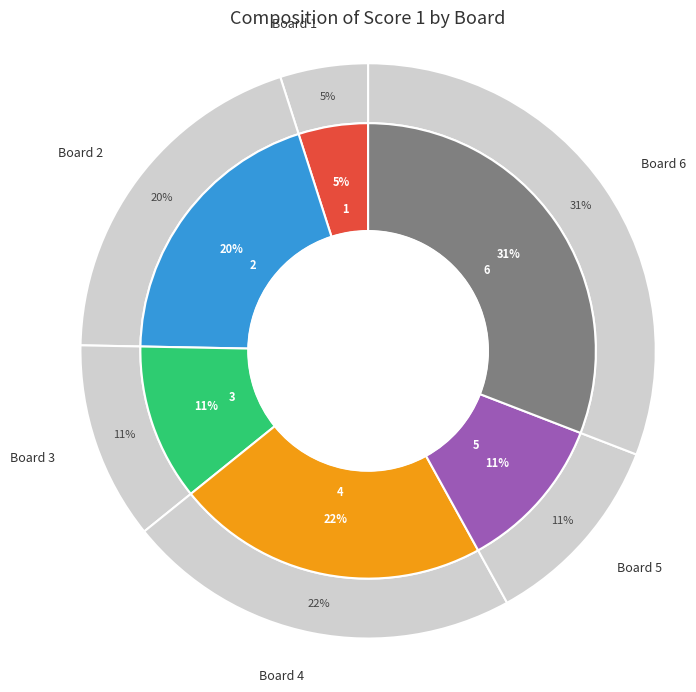

How much of the chart is everything except Board 4?

77.8%